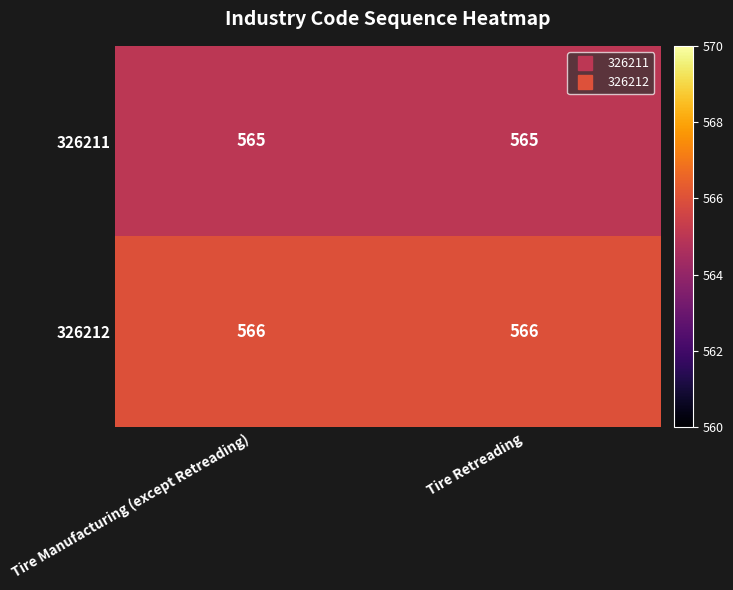

What is the spread (max minus min) of values at Tire Retreading?

1